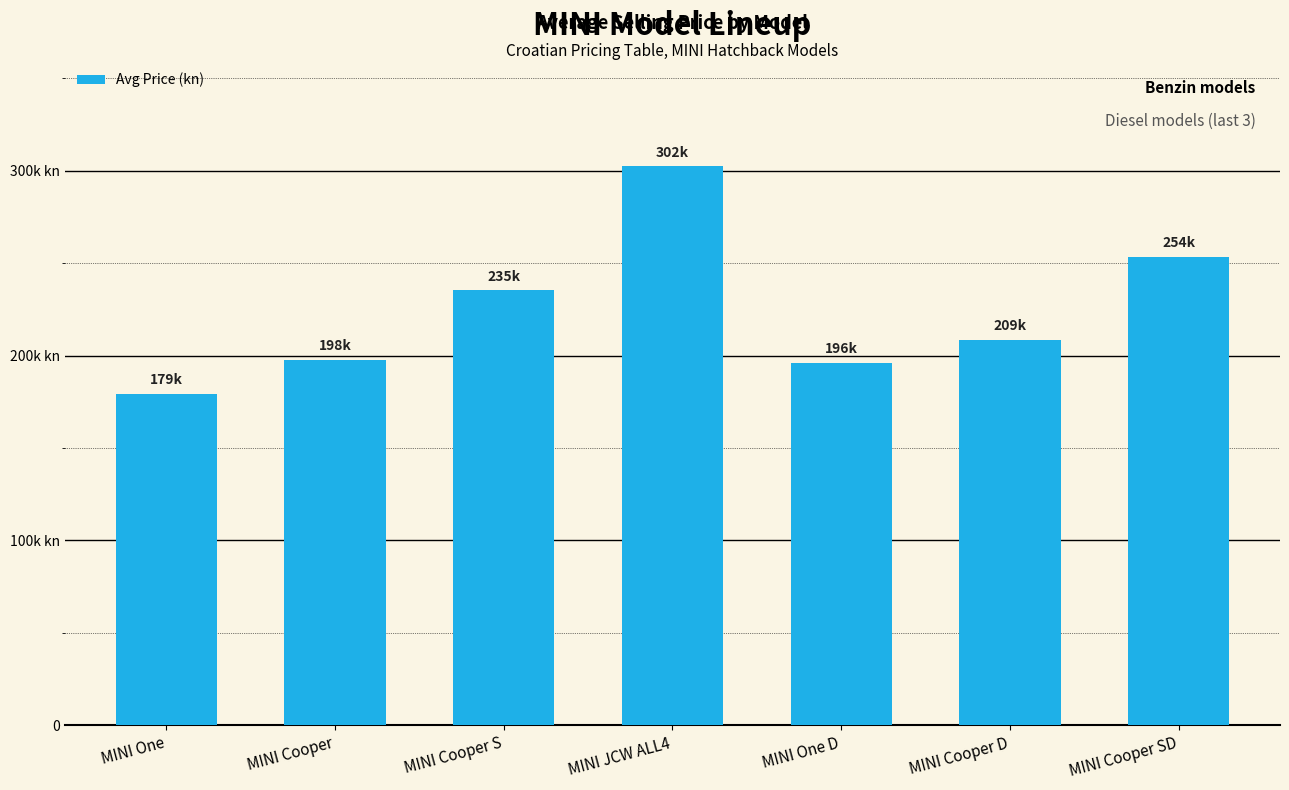

List the labels in order of value, smallest first.

MINI One, MINI One D, MINI Cooper, MINI Cooper D, MINI Cooper S, MINI Cooper SD, MINI JCW ALL4